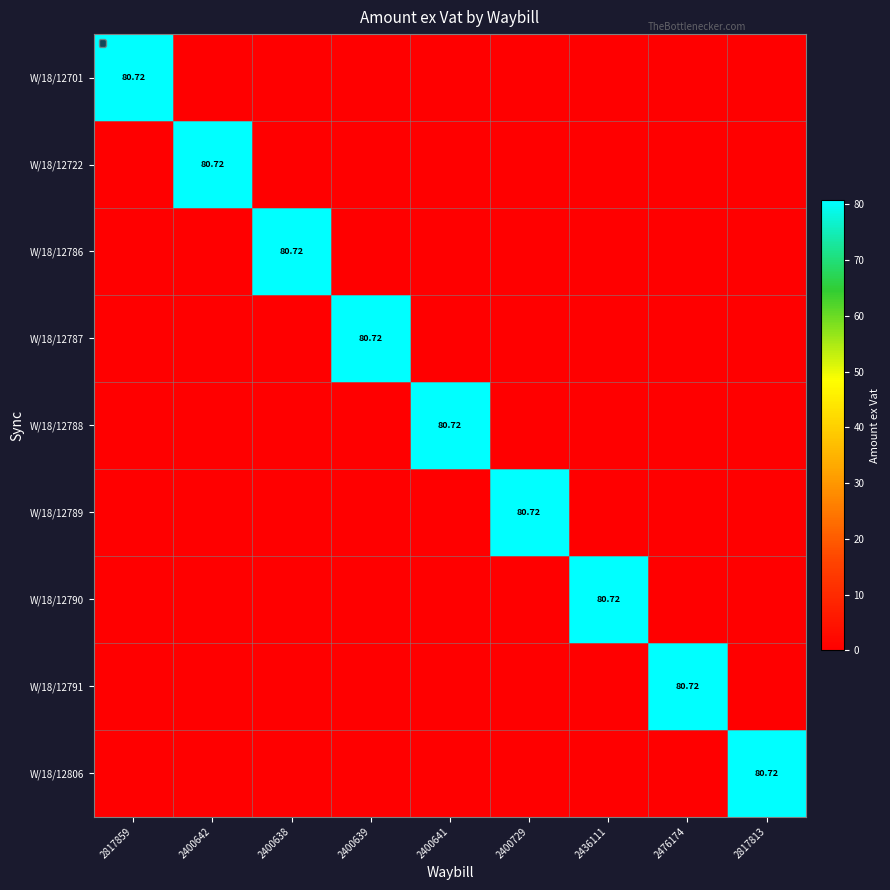

The value of W/18/12789 at 2400638 is -41.3. True or false?

False